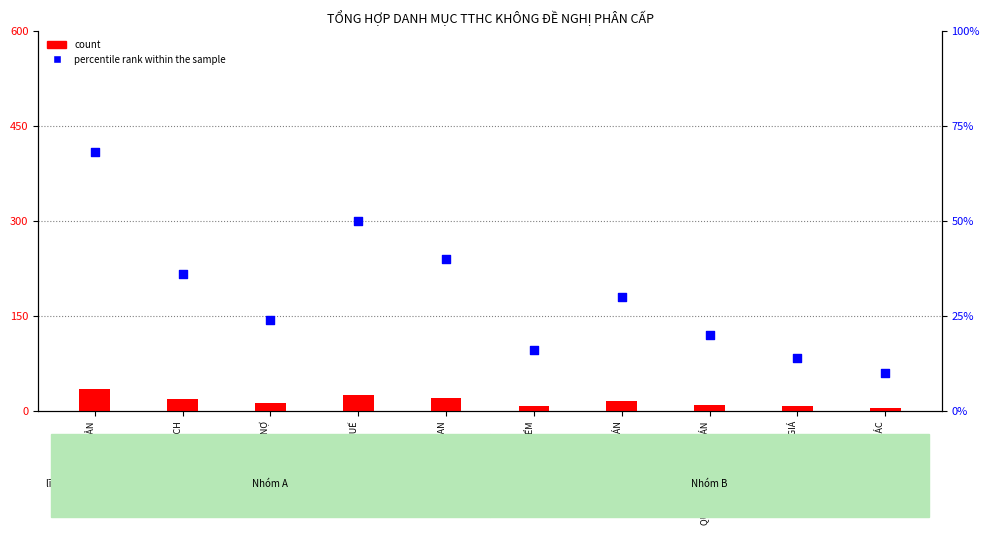

Which series has the largest total across all categories?

percentile rank within the sample